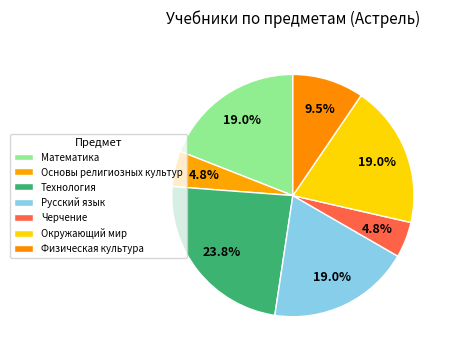

How many slices are in this pie chart?

7